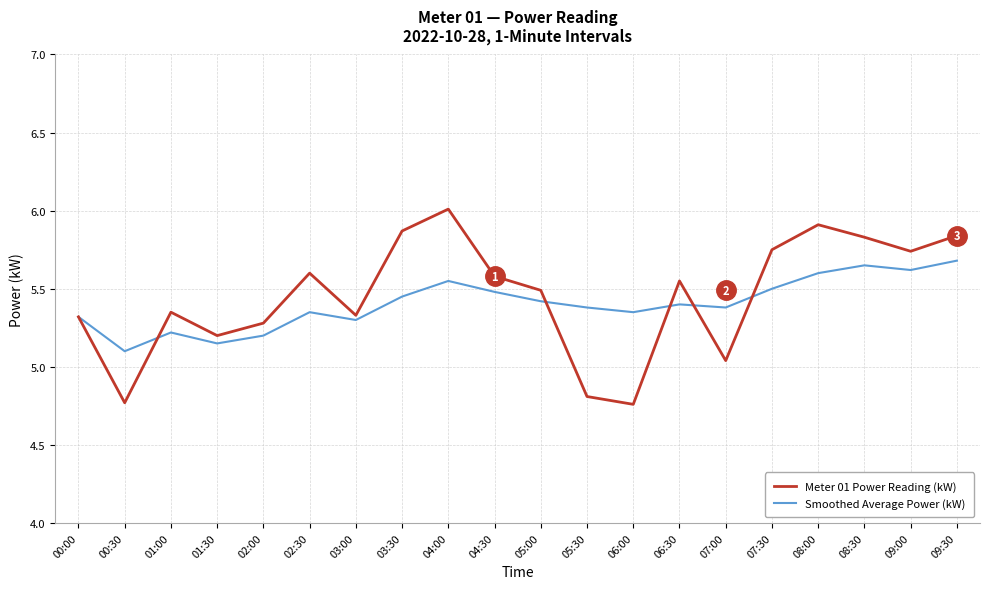

Where is Meter 01 Power Reading (kW) nearest to the value 5?

07:00